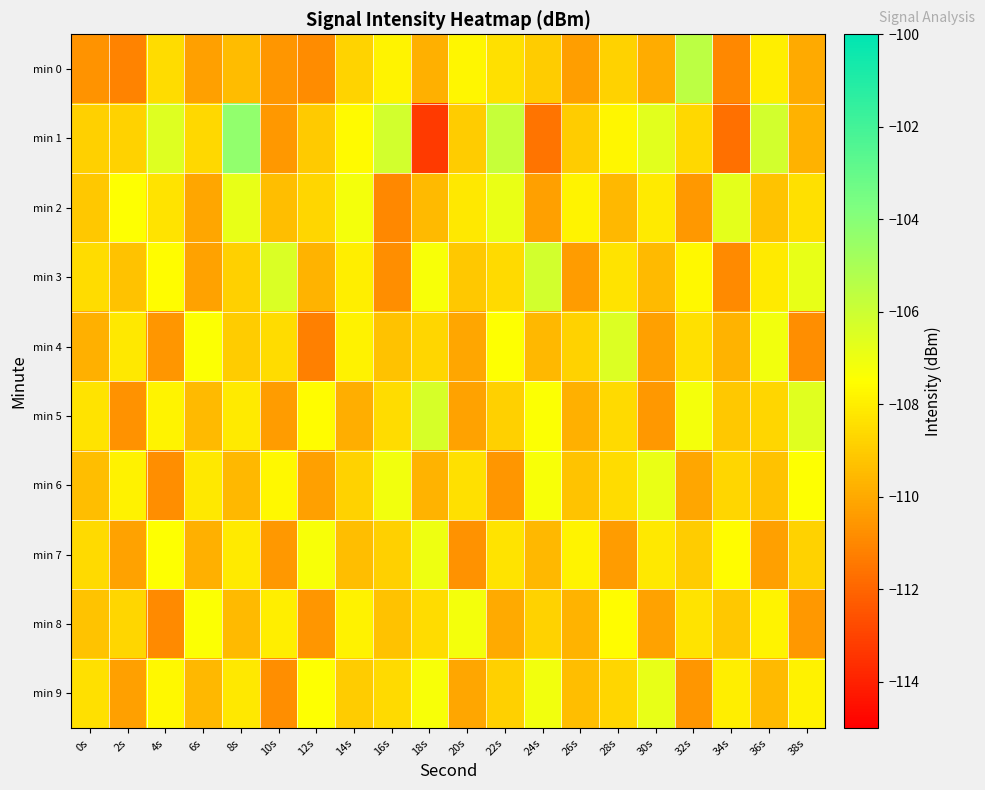

List the series in order of their peak value, highest first.

min 1, min 0, min 3, min 5, min 4, min 2, min 9, min 6, min 7, min 8